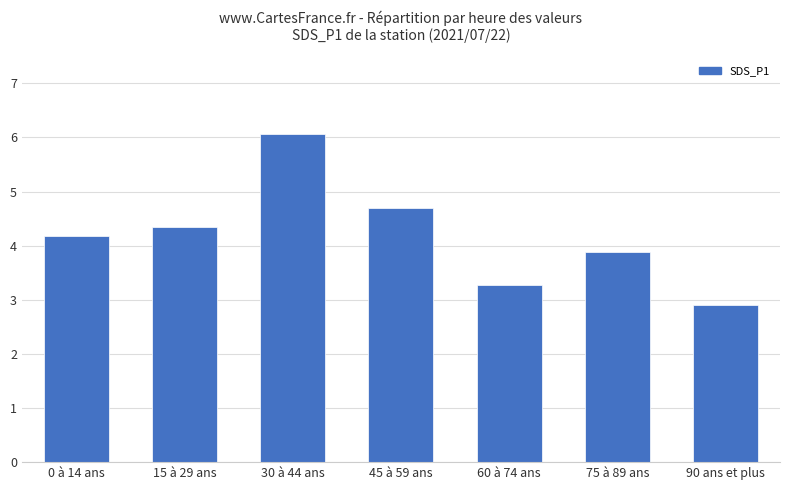

Are the bars horizontal?

No